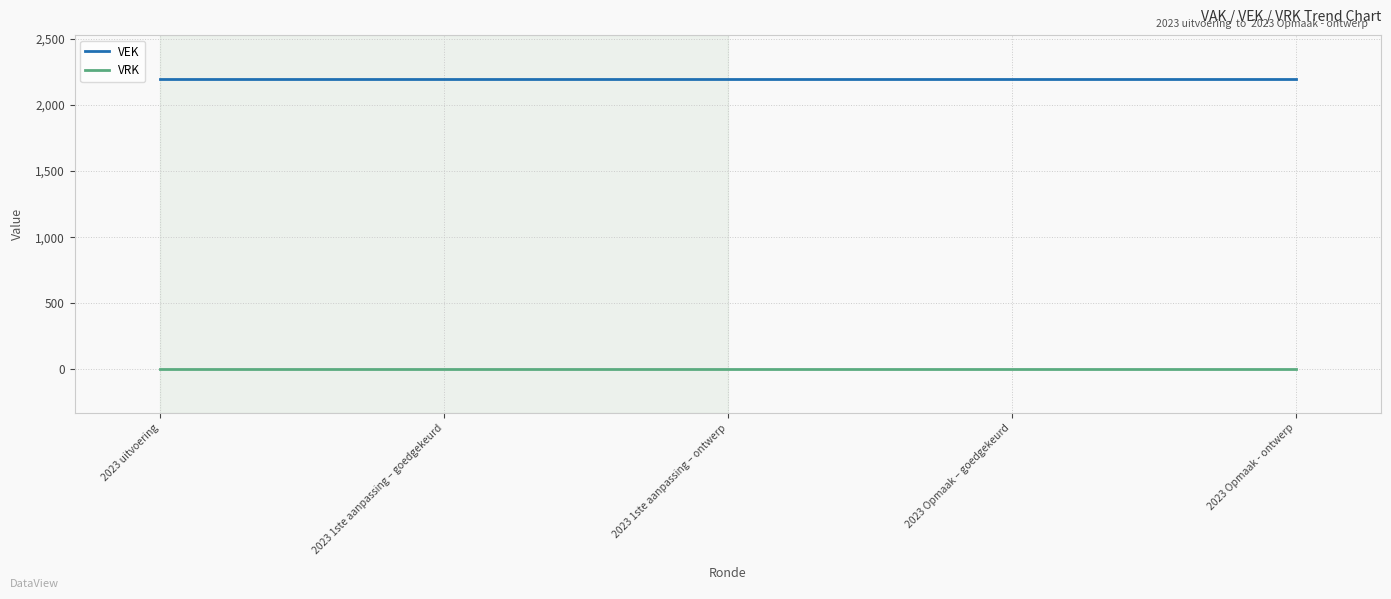

What is the spread (max minus min) of values at 2023 uitvoering?

2200